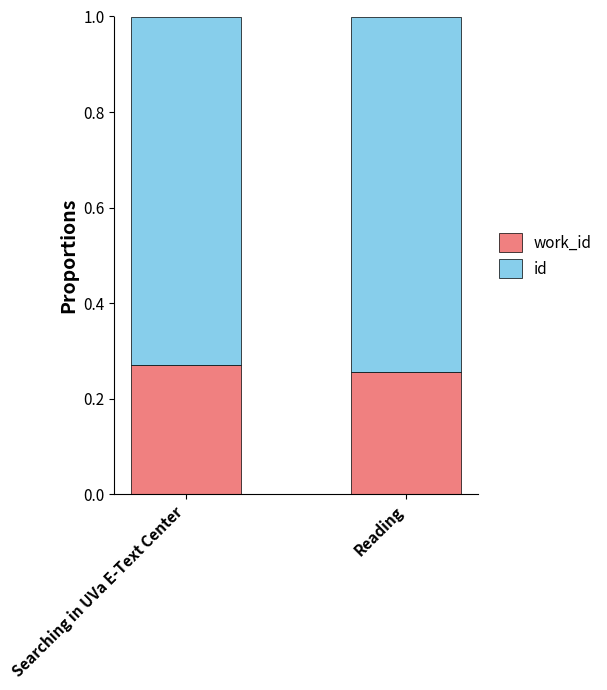

Count the number of categories in the chart.

2